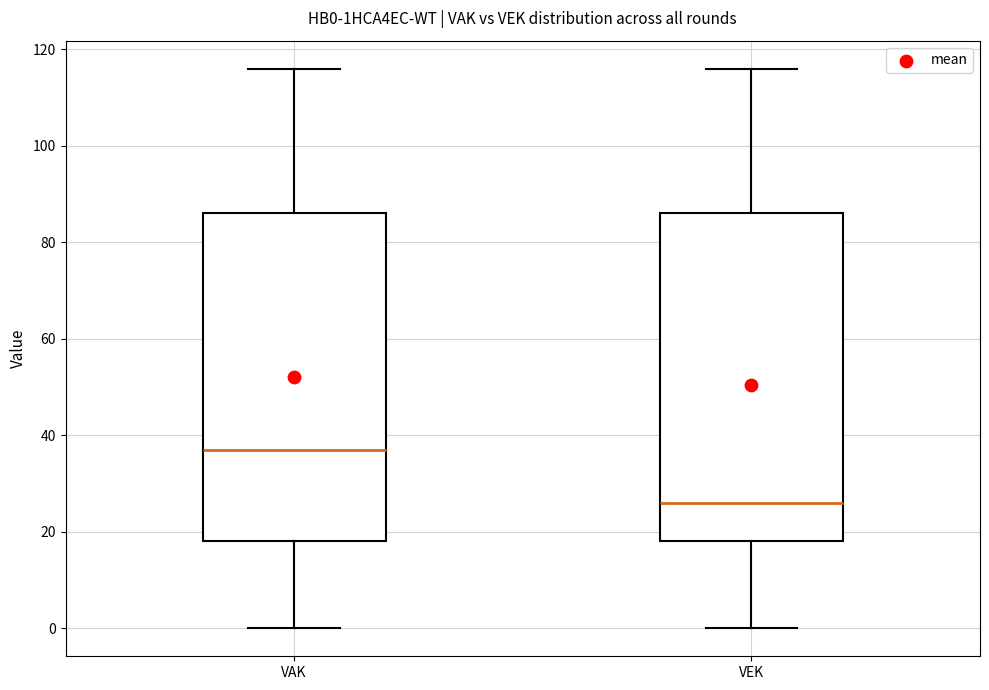

Reading left to right, transcribe this box plot: for each box, give where its median line is, the range the box spans, and where its two whiskers end, as read against the y-axis. The values are not printed on the chart, so give them approximately, as read against the axis.

VAK: median 38, box 18 to 86, whiskers 0 to 116
VEK: median 26, box 18 to 86, whiskers 0 to 116